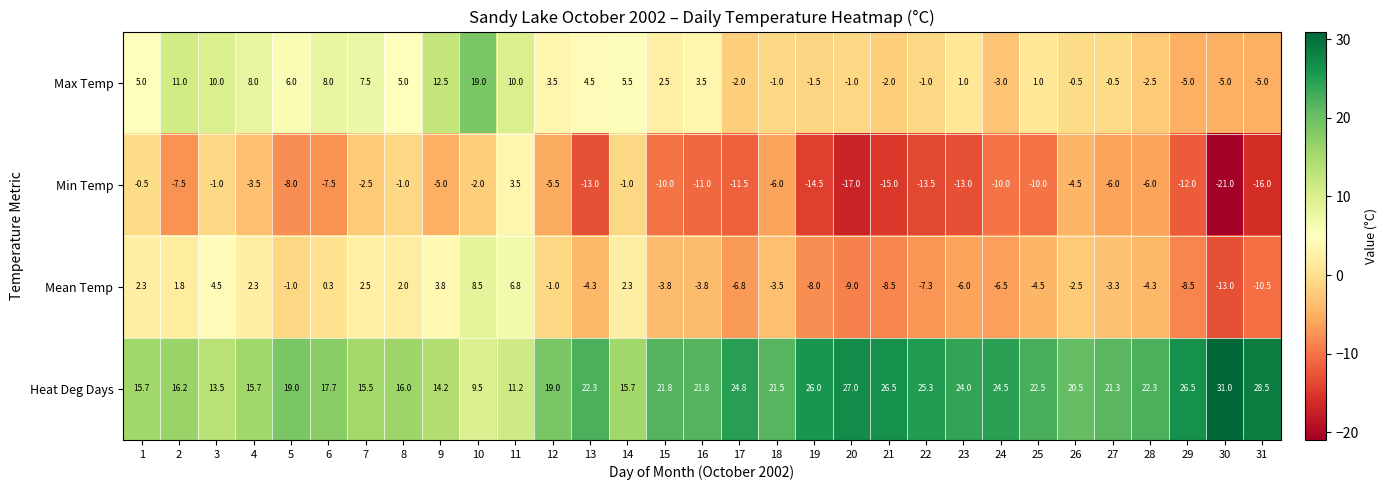

What is the greatest value displayed?

31.0